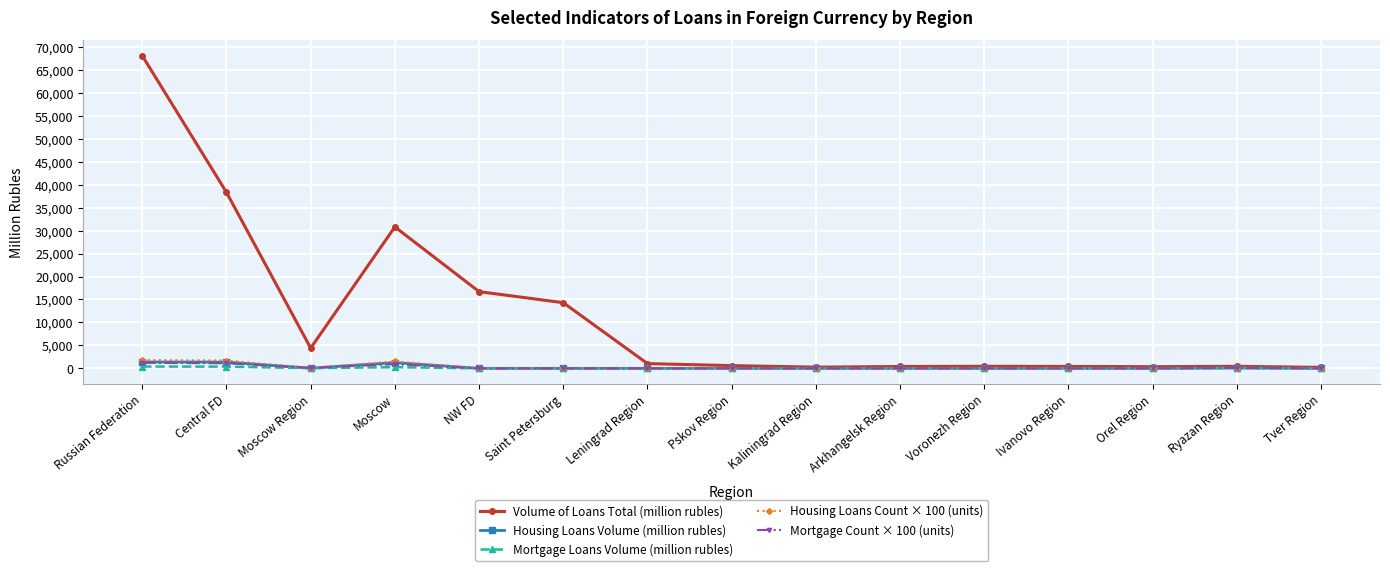

At which category does the chart reach its peak across all series?

Russian Federation